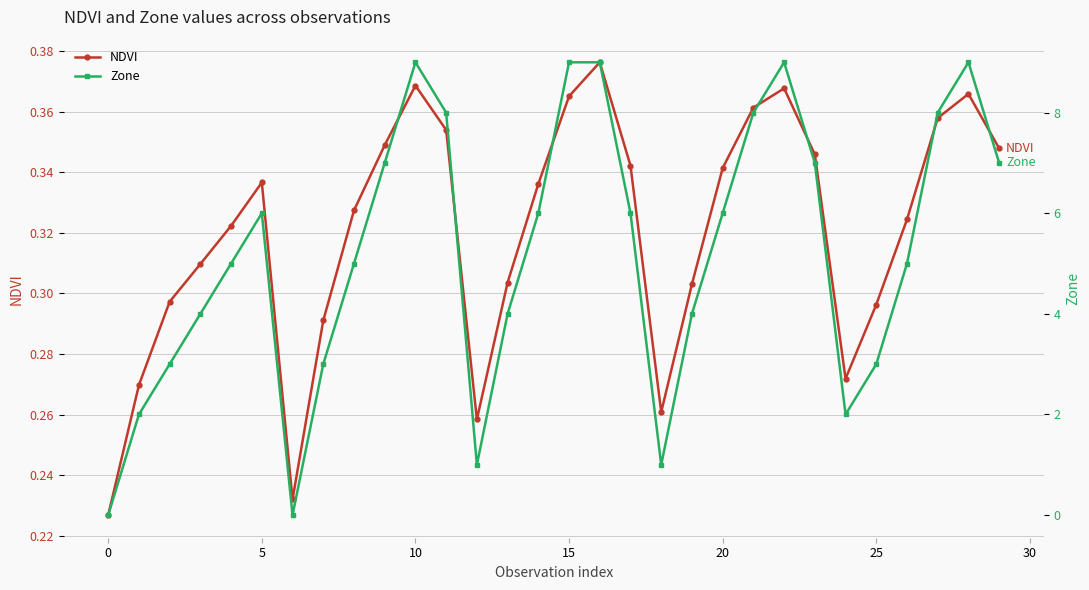

After their last crossing, which series has the higher values: Zone or NDVI?

Zone